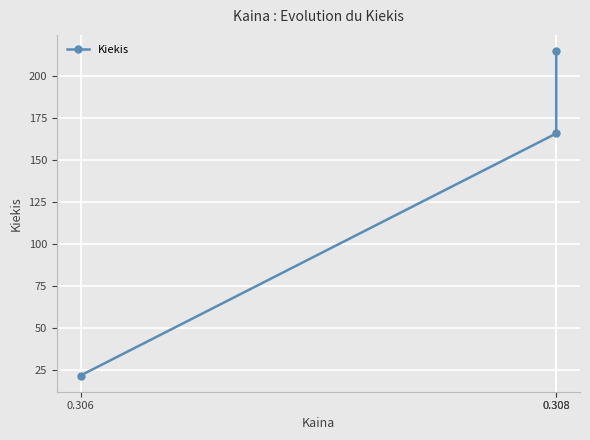

How many data points does each series have?

3